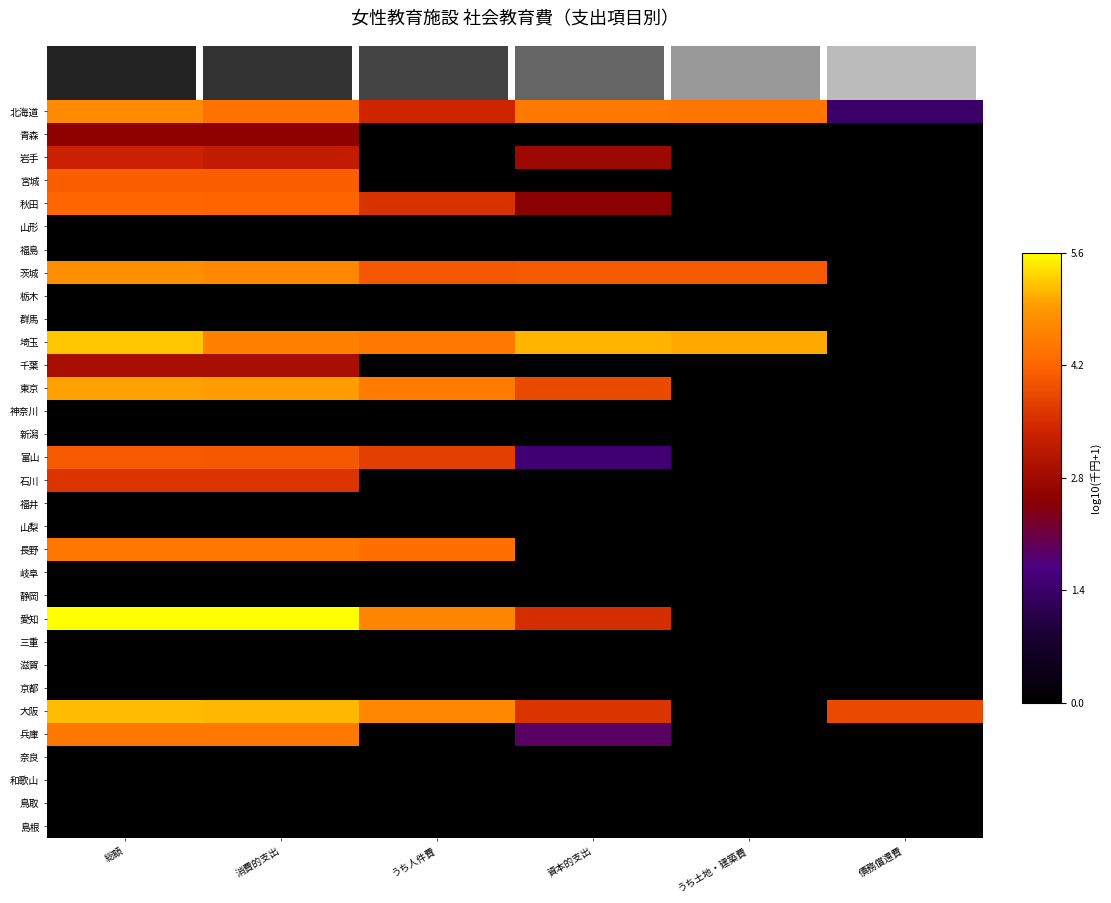

At うち人件費, list the series in order from largest to smallest.

大阪, 愛知, 東京, 埼玉, 長野, 茨城, 富山, 秋田, 北海道, 青森, 岩手, 宮城, 山形, 福島, 栃木, 群馬, 千葉, 神奈川, 新潟, 石川, 福井, 山梨, 岐阜, 静岡, 三重, 滋賀, 京都, 兵庫, 奈良, 和歌山, 鳥取, 島根